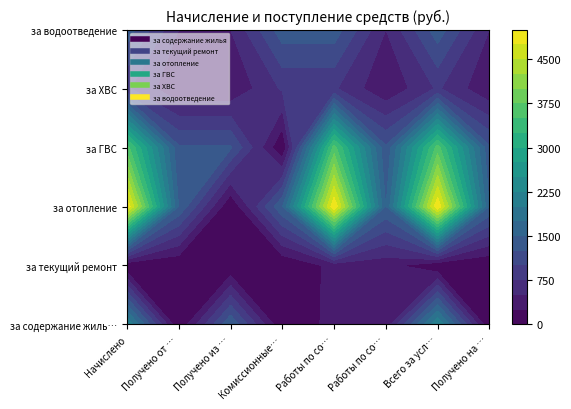

Which series has the widest spread of values?

за отопление